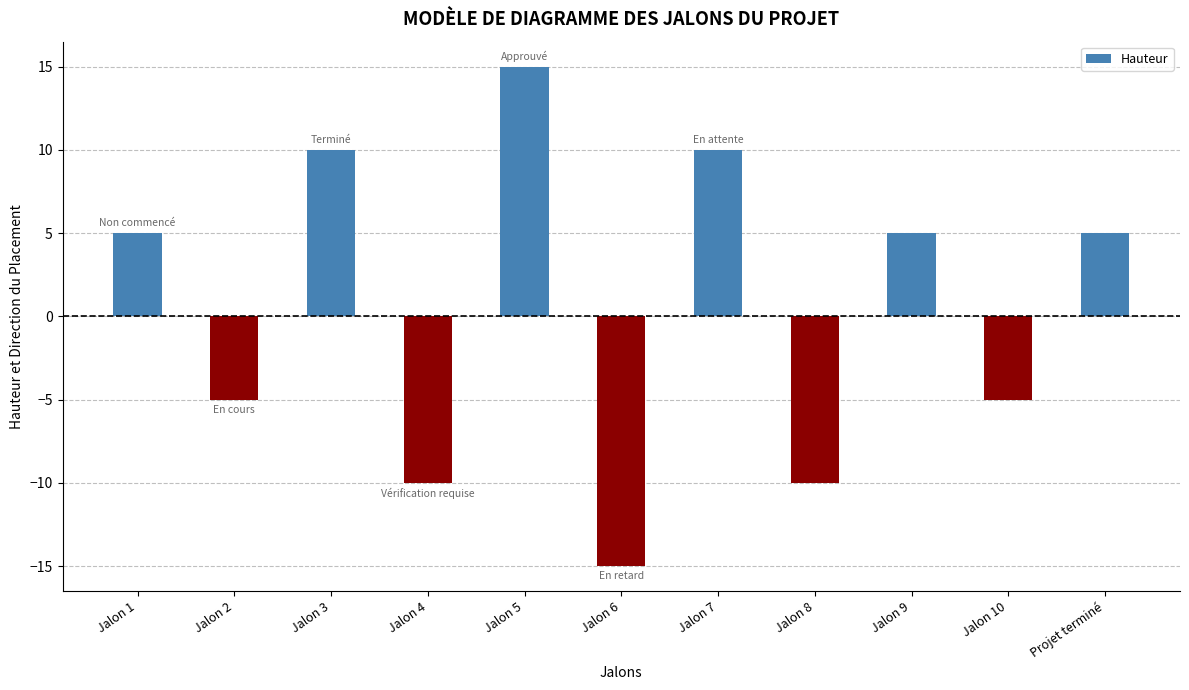

How many values are below 5?

5